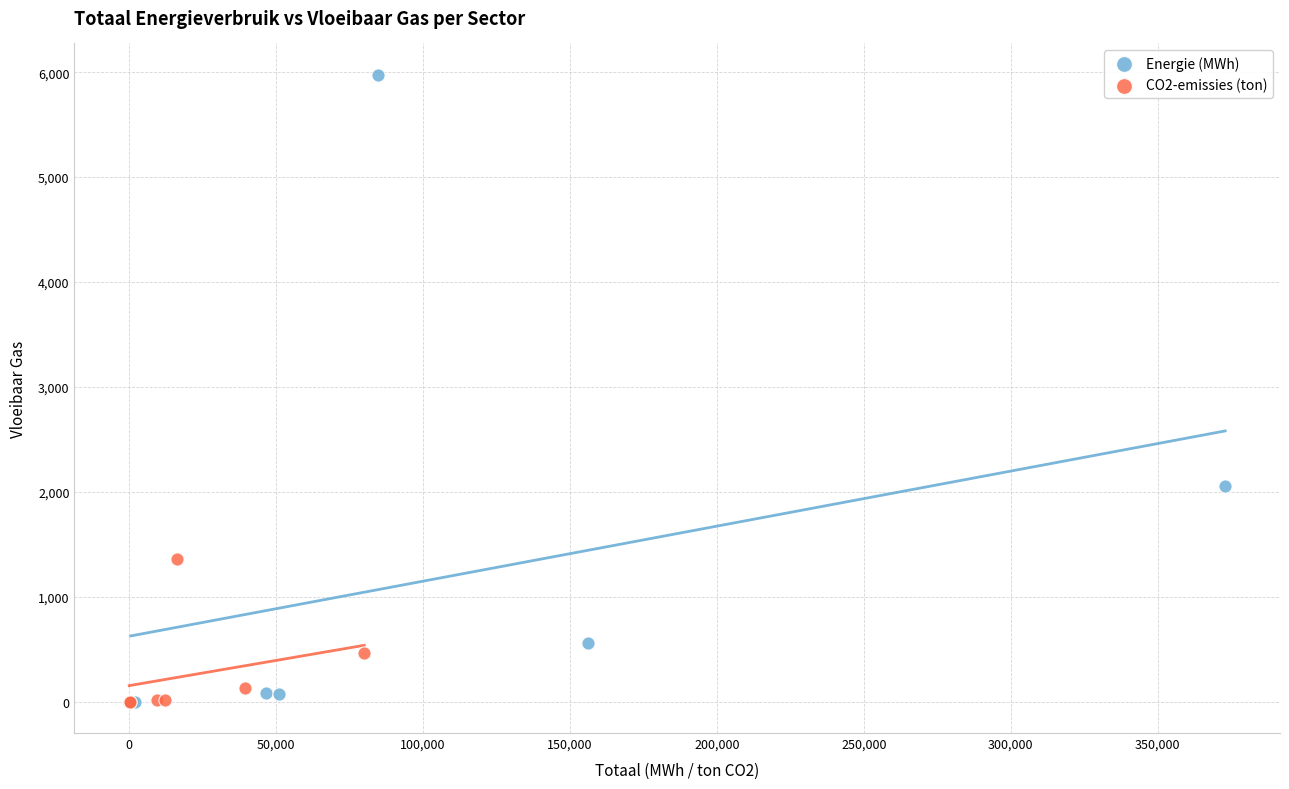

What are all the series names shown in the legend?

Energie (MWh), CO2-emissies (ton)